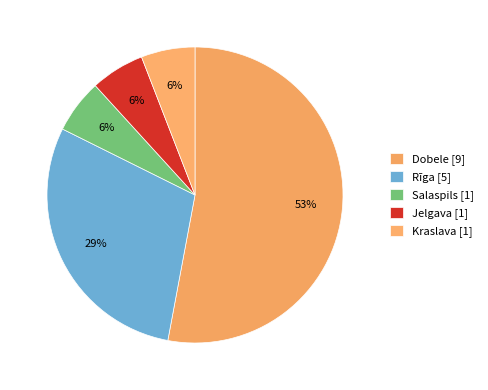

Which has a higher value, Kraslava or Rīga?

Rīga